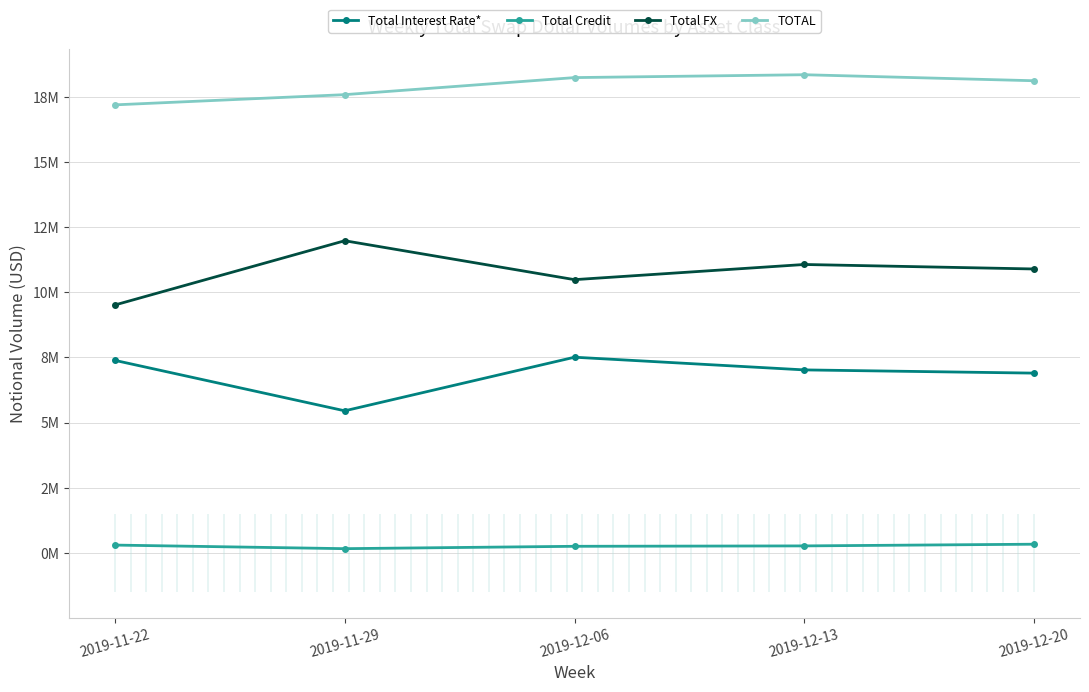

Where is the first local maximum for Total FX?

2019-11-29